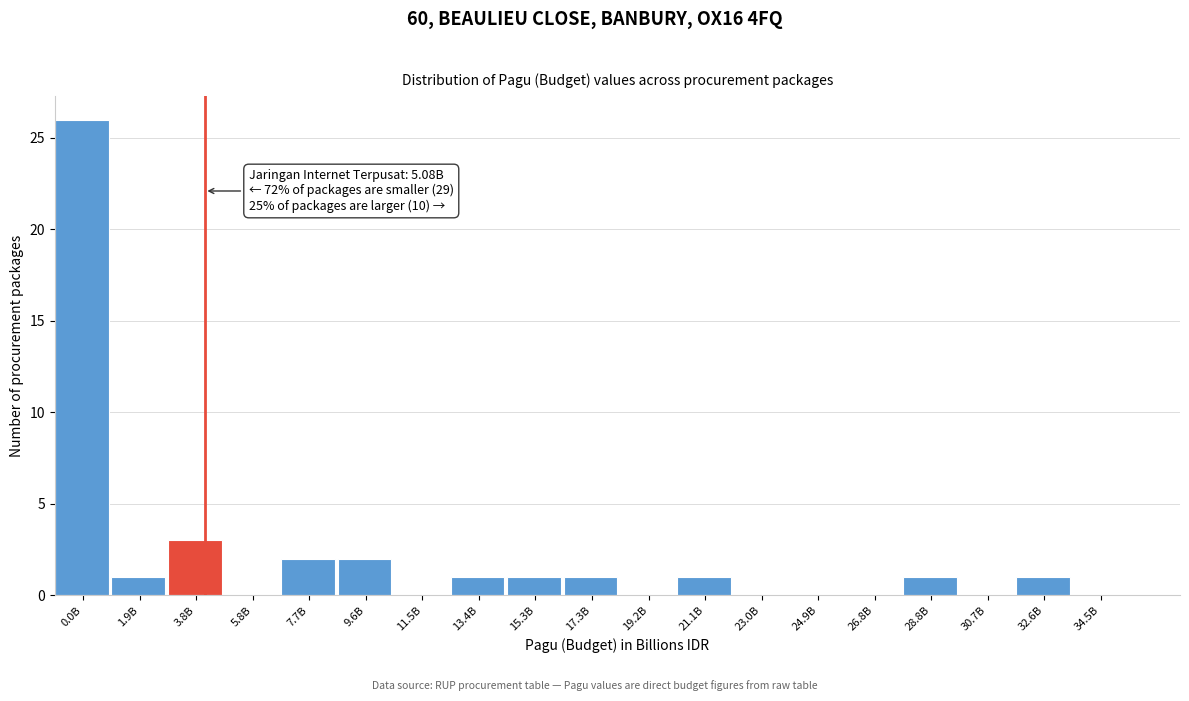

Reading left to right, list all the values displayed in this chart.

0.0B=26	1.9B=1	3.8B=3	5.8B=0	7.7B=2	9.6B=2	11.5B=0	13.4B=1	15.3B=1	17.3B=1	19.2B=0	21.1B=1	23.0B=0	24.9B=0	26.8B=0	28.8B=1	30.7B=0	32.6B=1	34.5B=0